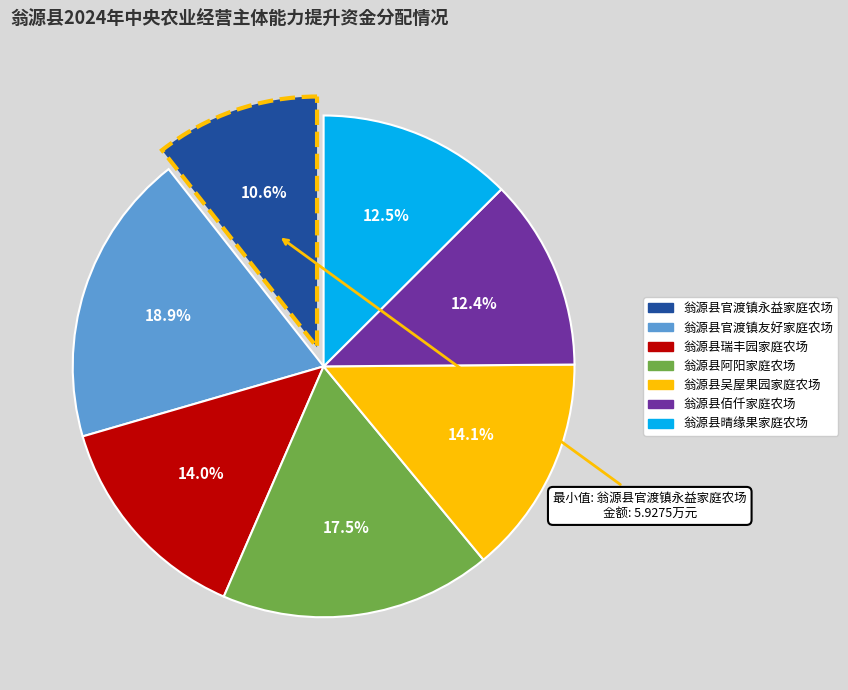

Does any single category account for the majority?

No